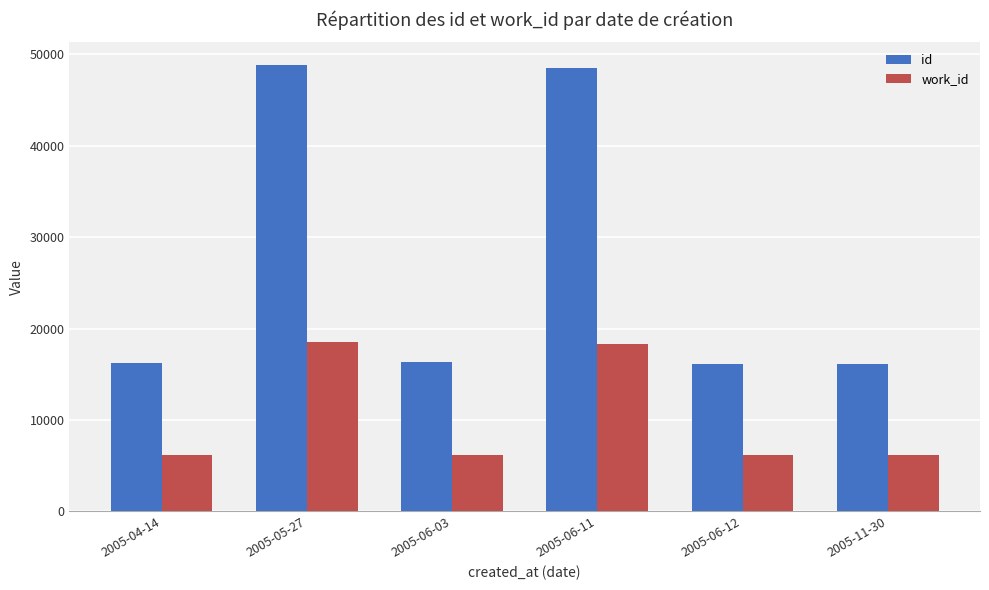

What position from the right is 2005-06-03?

4